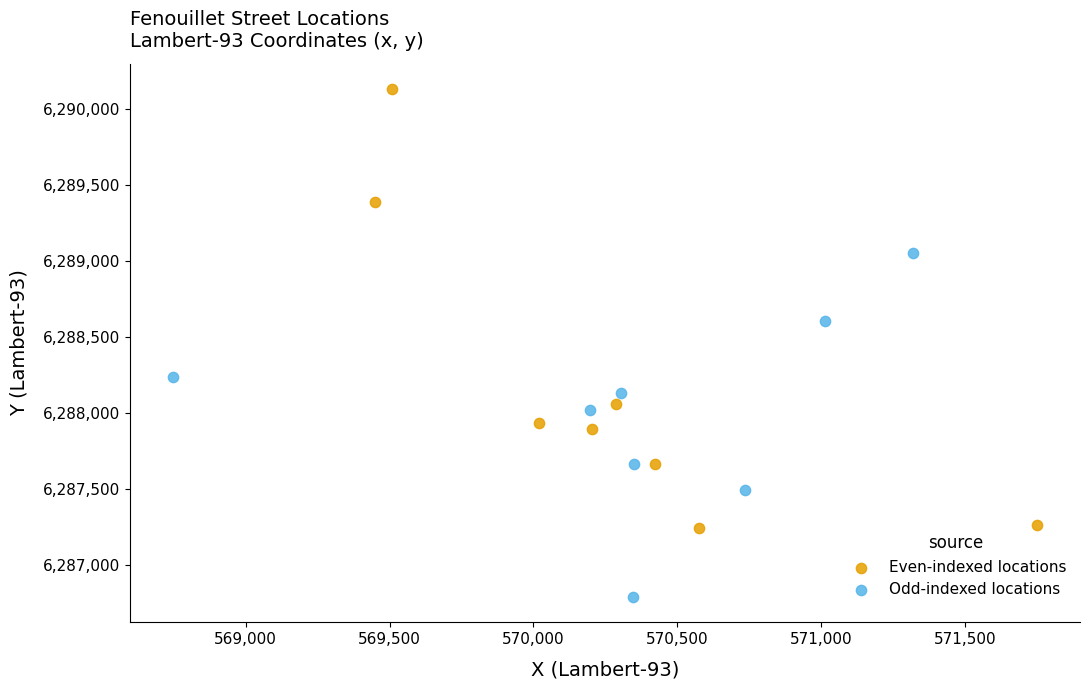

Which series contains the lowest Y value?

Odd-indexed locations